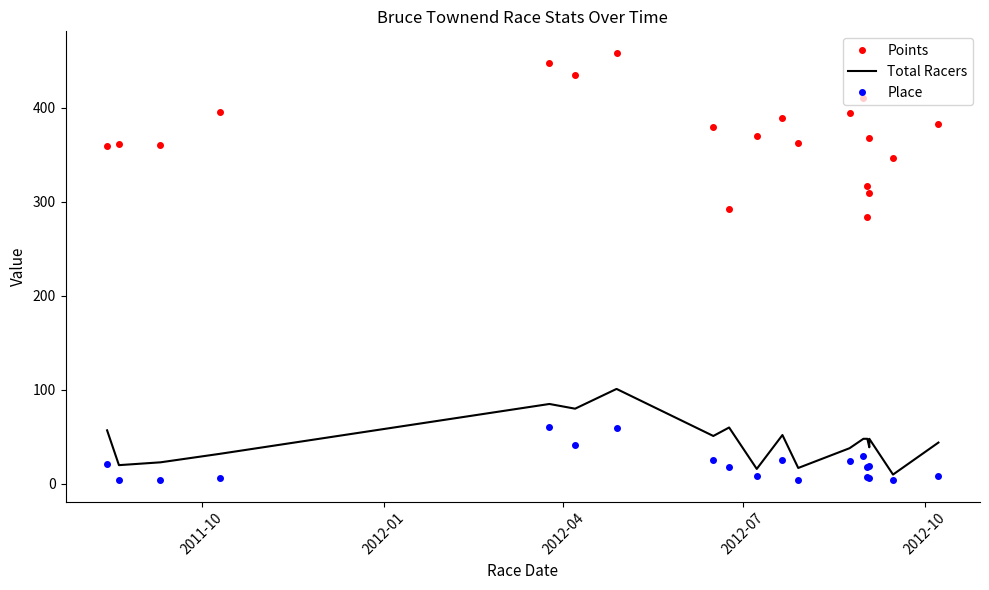

True or false: Place and Points cross at least once.

False